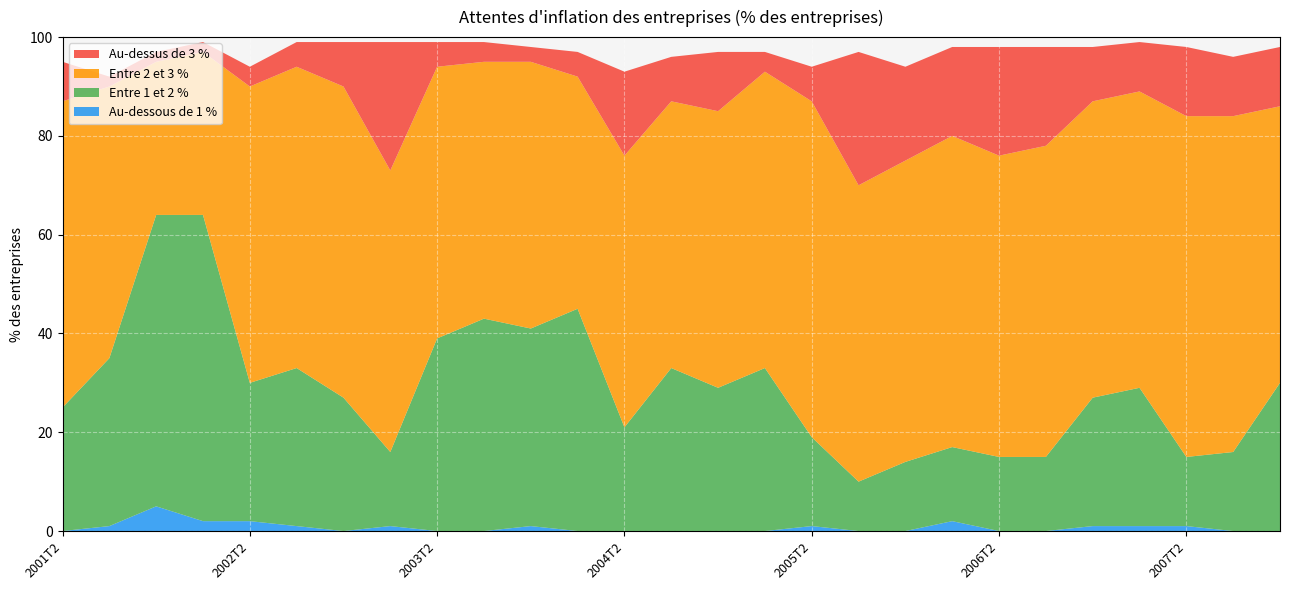

Reading left to right, extract all data points from this chart.

Au-dessous de 1 %: 0	1	5	2	2	1	0	1	0	0	1	0	0	0	0	0	1	0	0	2	0	0	1	1	1	0	0
Entre 1 et 2 %: 25	34	59	62	28	32	27	15	39	43	40	45	21	33	29	33	18	10	14	15	15	15	26	28	14	16	30
Entre 2 et 3 %: 62	55	31	33	60	61	63	57	55	52	54	47	55	54	56	60	68	60	61	63	61	63	60	60	69	68	56
Au-dessus de 3 %: 8	2	2	2	4	5	9	26	5	4	3	5	17	9	12	4	7	27	19	18	22	20	11	10	14	12	12